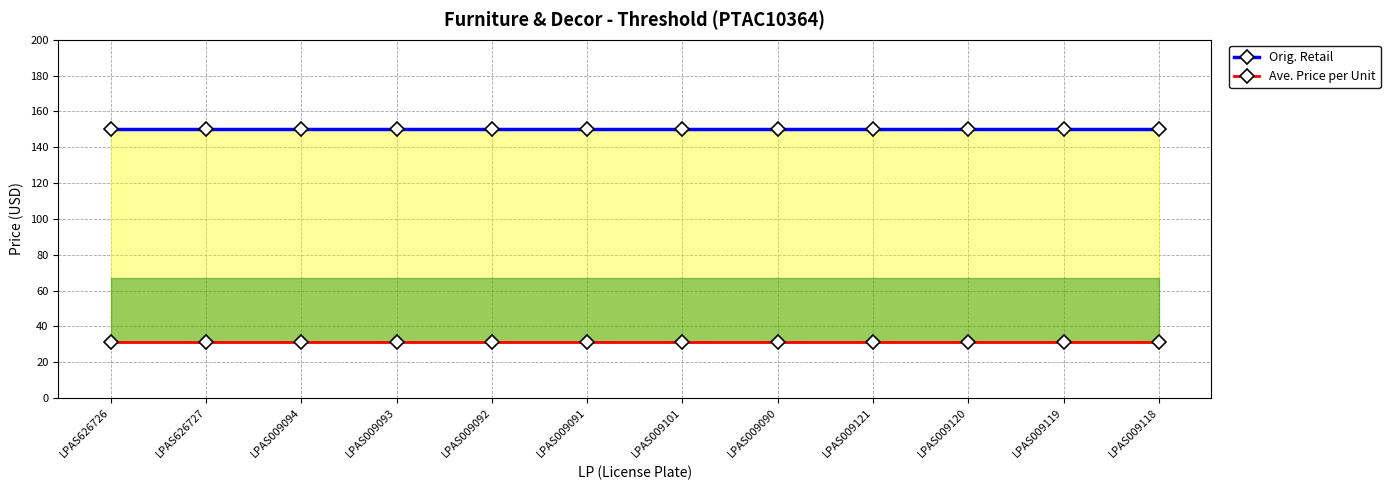

What is the label of the 2nd point from the right?

LPAS009119